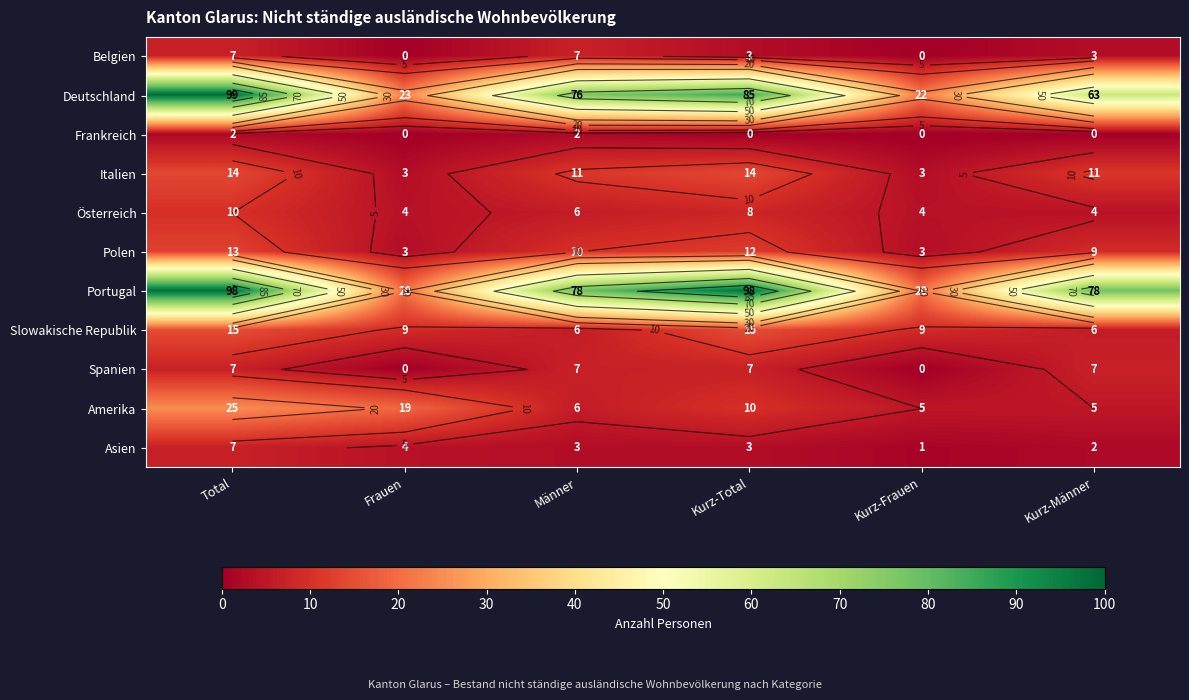

Rank the categories by Frankreich value from highest to lowest.

Total, Männer, Frauen, Kurz-Total, Kurz-Frauen, Kurz-Männer